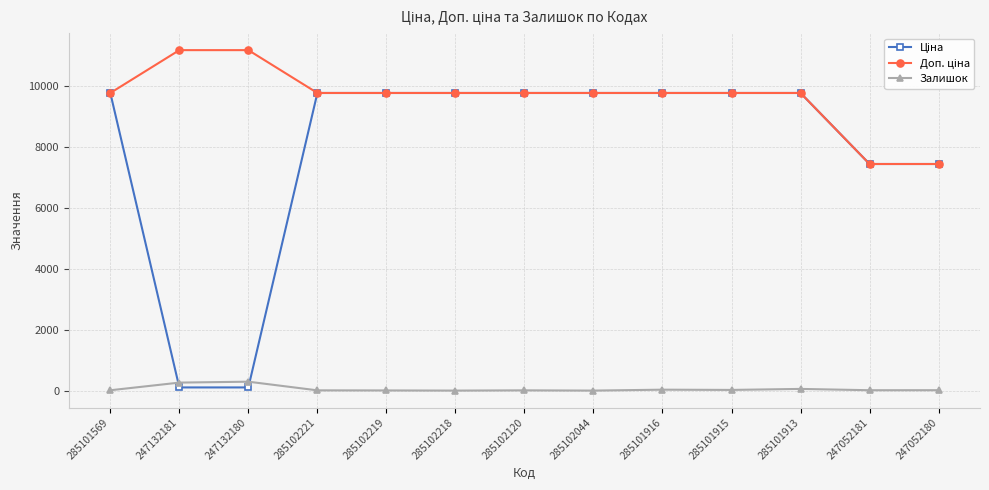

What is the maximum value for Залишок?

300.0